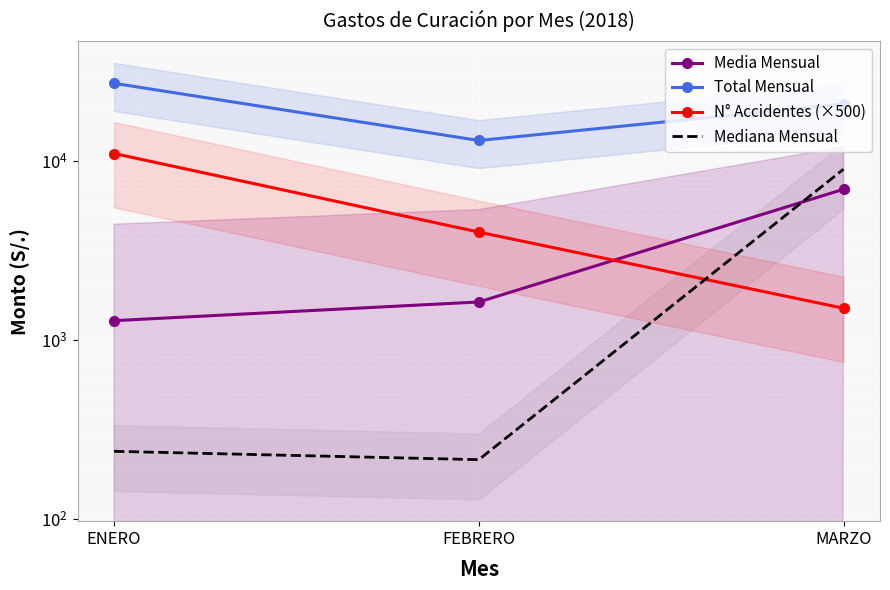

What are all the series names shown in the legend?

Media Mensual, Total Mensual, N° Accidentes (×500), Mediana Mensual